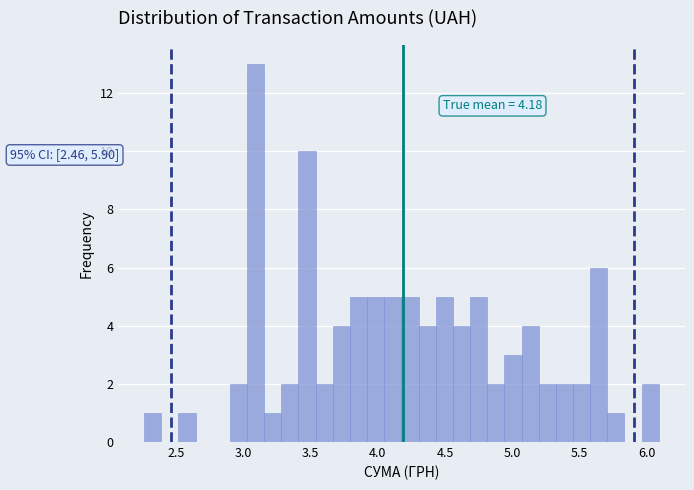

Read against the x-axis, roughly where is the centre of the tallest bar?

3.10